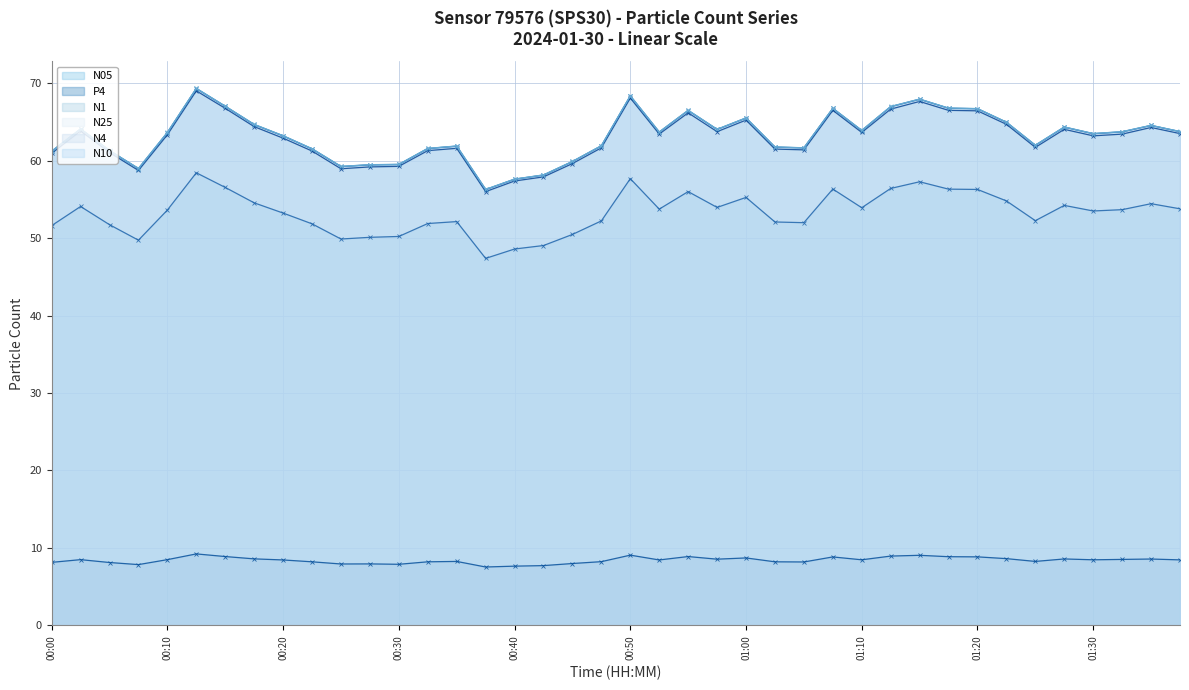

What position from the right is 00:20?

32